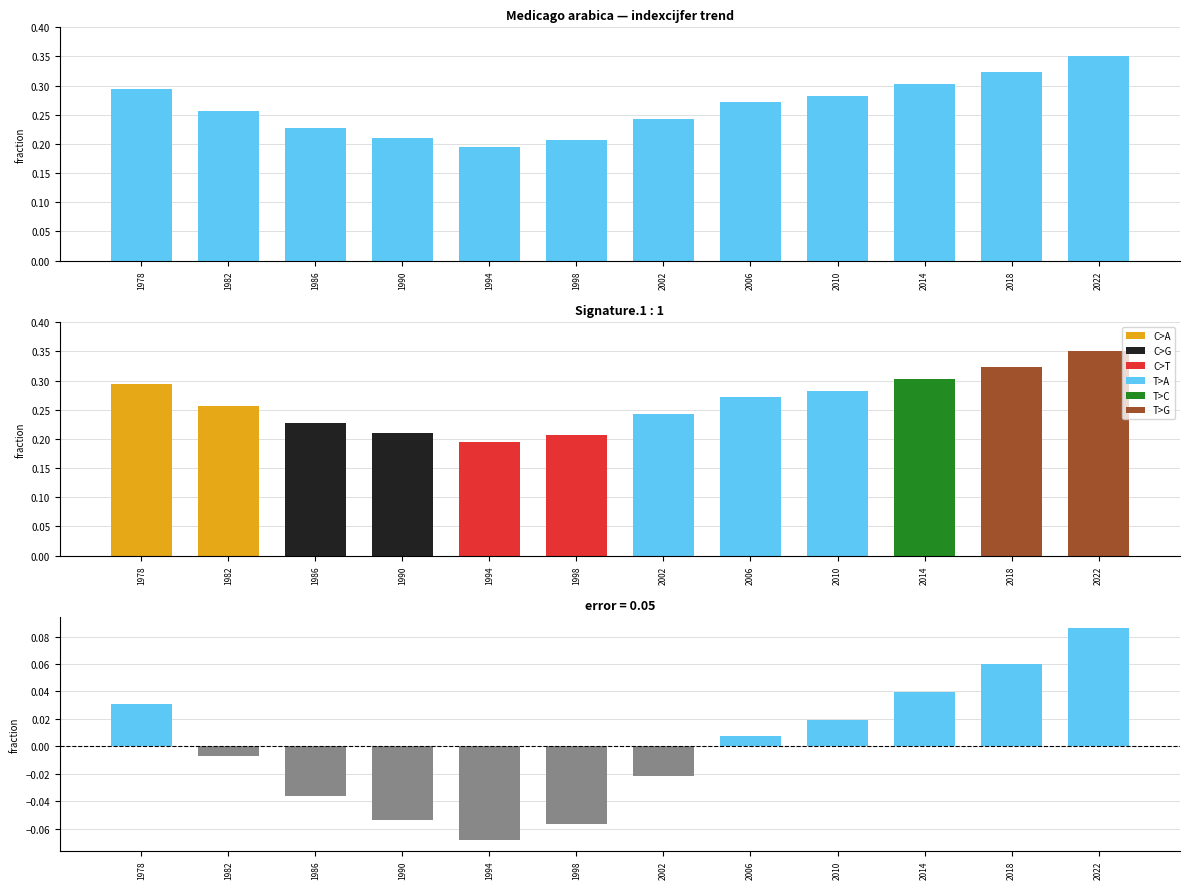

At how many categories does at least one series exceed 0?

12